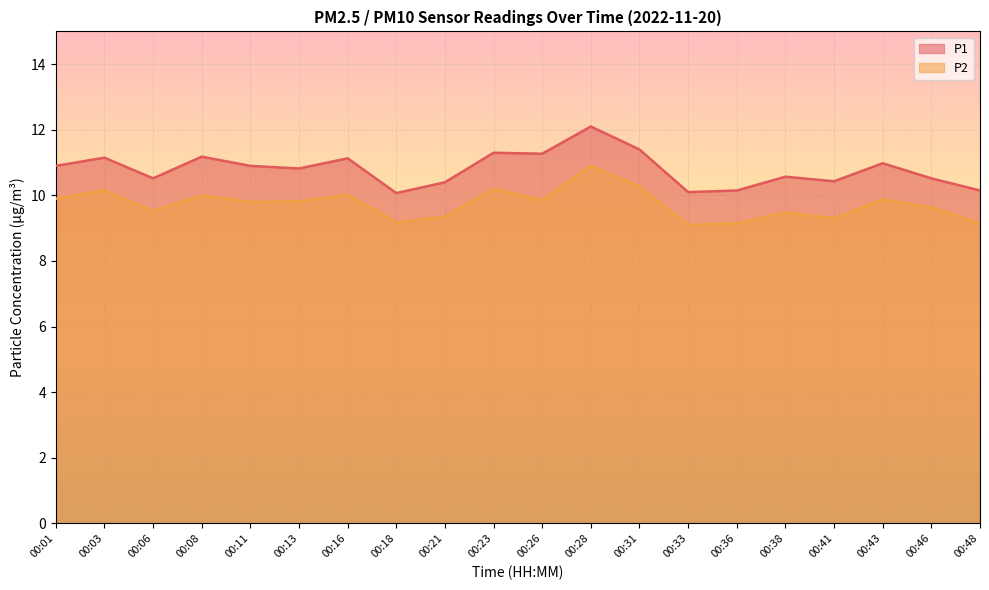

At which category is the sum across all series the highest?

00:28